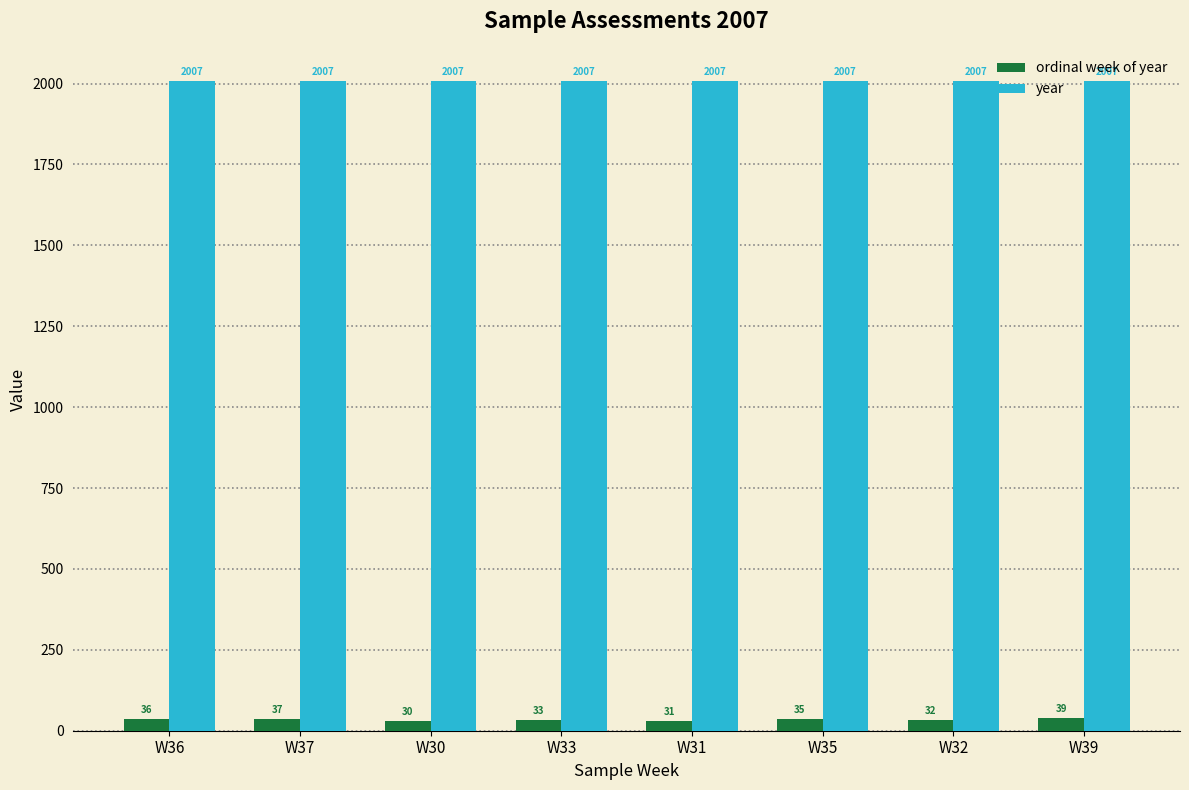

What is the smallest value displayed?

30